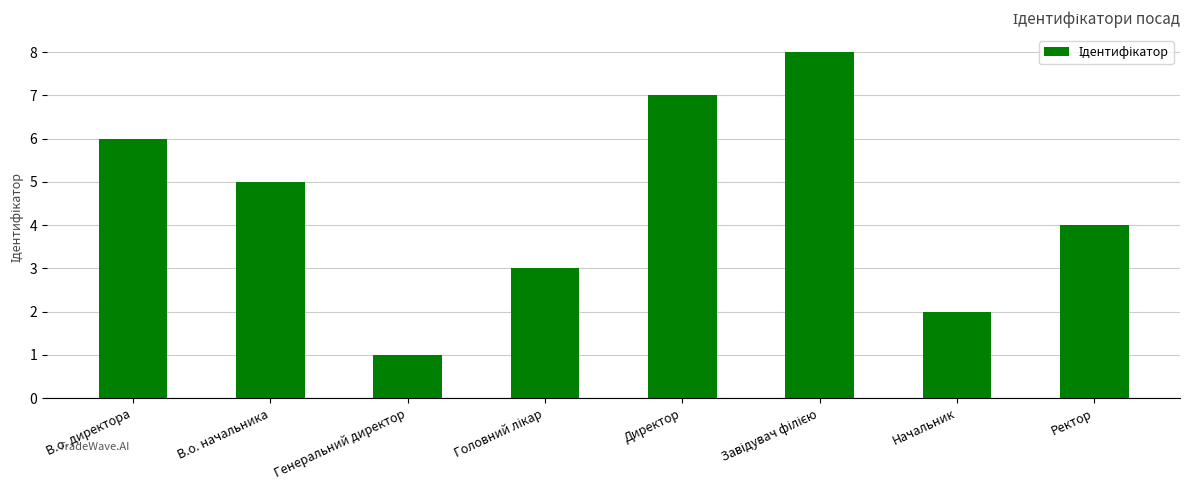

What is the difference between the maximum and minimum values?

7